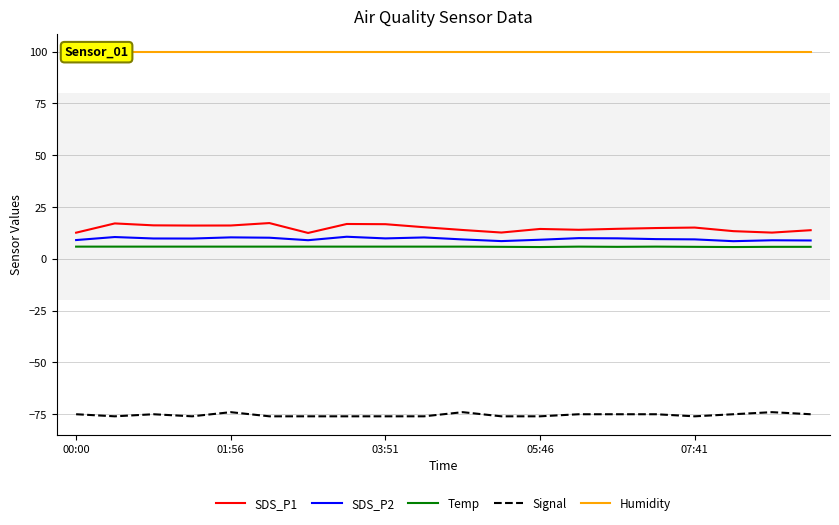

True or false: Temp and SDS_P1 intersect in this chart.

False